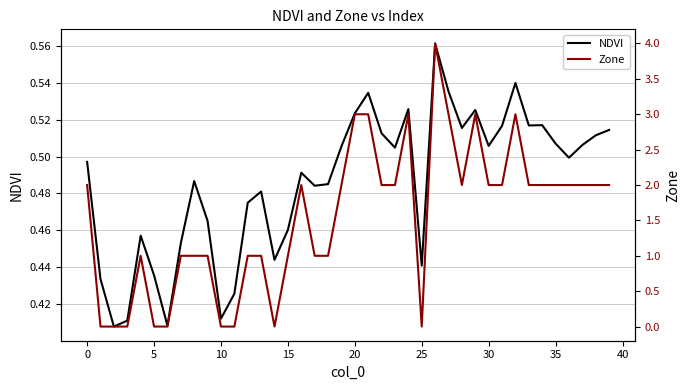

Reading left to right, transcribe all the data shown in this chart.

NDVI: 0.5	0.4	0.4	0.4	0.5	0.4	0.4	0.5	0.5	0.5	0.4	0.4	0.5	0.5	0.4	0.5	0.5	0.5	0.5	0.5	0.5	0.5	0.5	0.5	0.5	0.4	0.6	0.5	0.5	0.5	0.5	0.5	0.5	0.5	0.5	0.5	0.5	0.5	0.5	0.5
Zone: 2.0	0.0	0.0	0.0	1.0	0.0	0.0	1.0	1.0	1.0	0.0	0.0	1.0	1.0	0.0	1.0	2.0	1.0	1.0	2.0	3.0	3.0	2.0	2.0	3.0	0.0	4.0	3.0	2.0	3.0	2.0	2.0	3.0	2.0	2.0	2.0	2.0	2.0	2.0	2.0